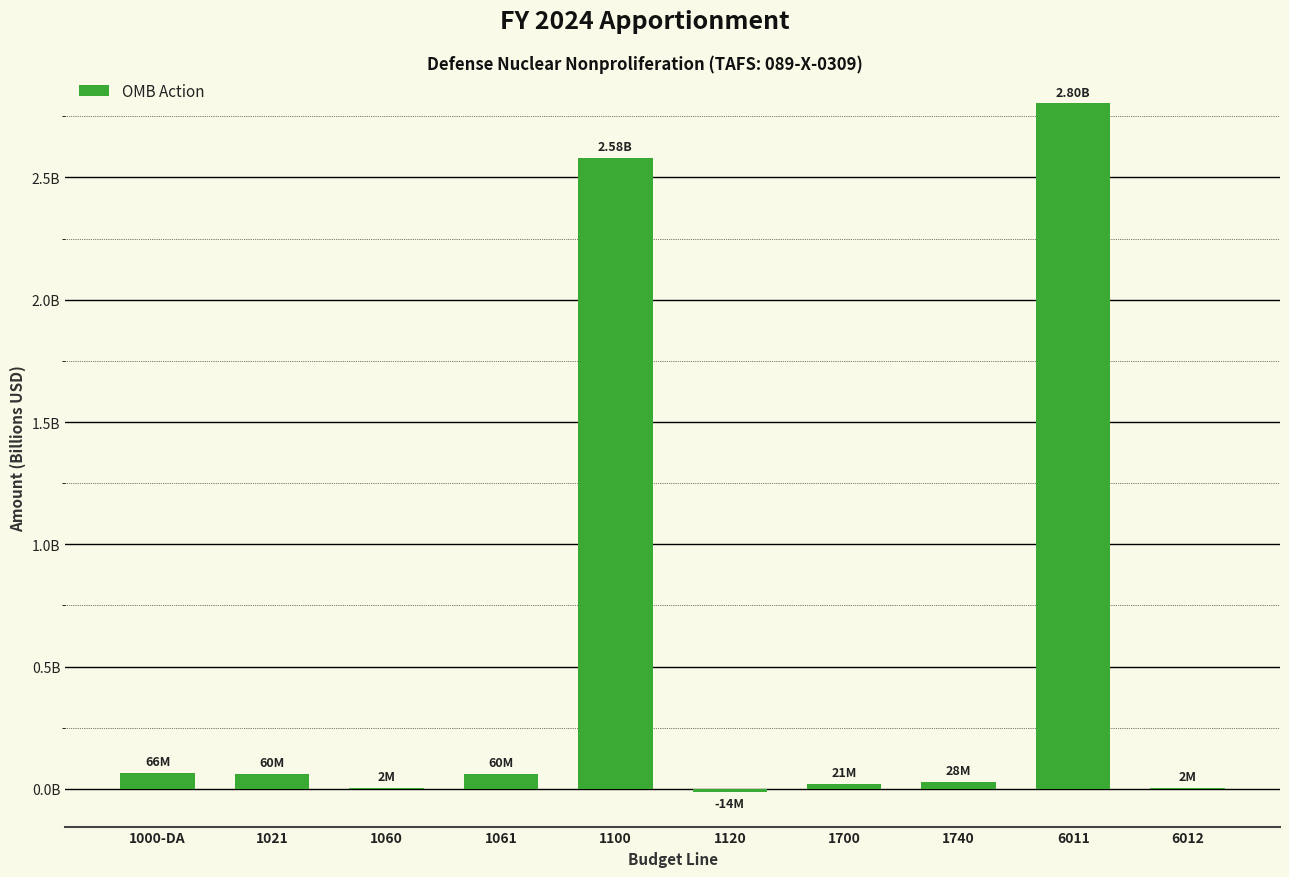

Are the bars horizontal?

No